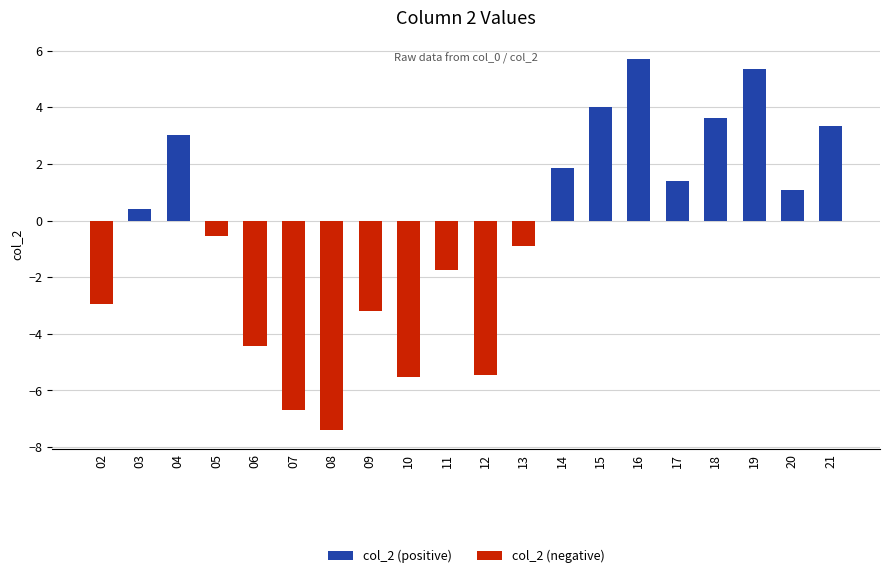

What is the difference between the second highest and second lowest values in the col_2 (negative) series?

6.7